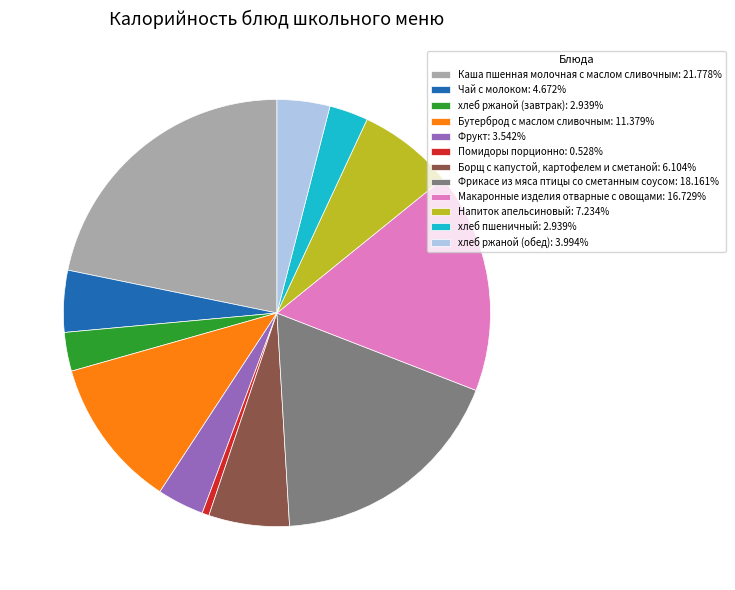

How many slices are in this pie chart?

12